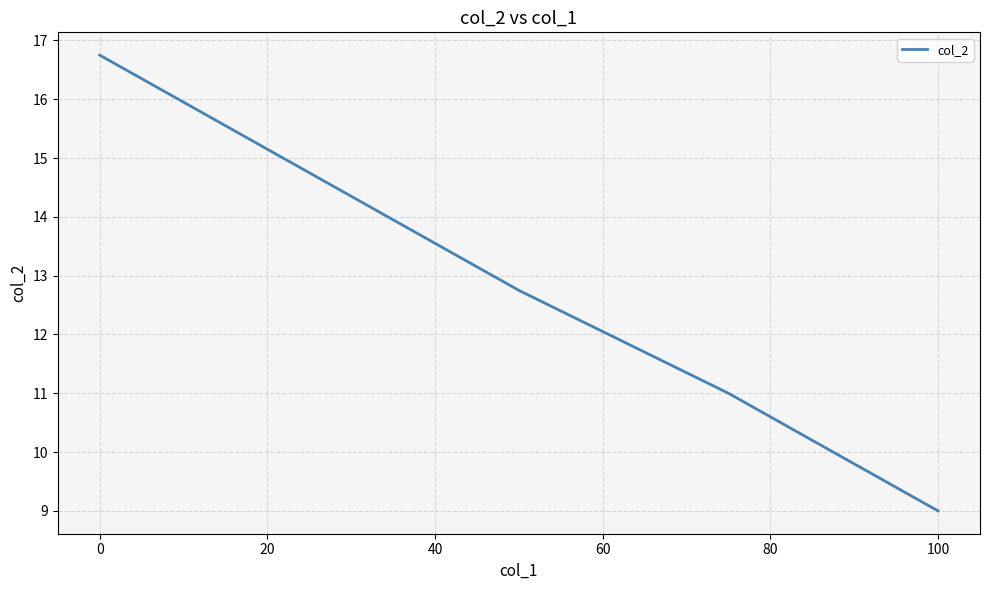

Reading right to left, extract all data points from this chart.

9.0	11.0	12.8	14.8	16.8